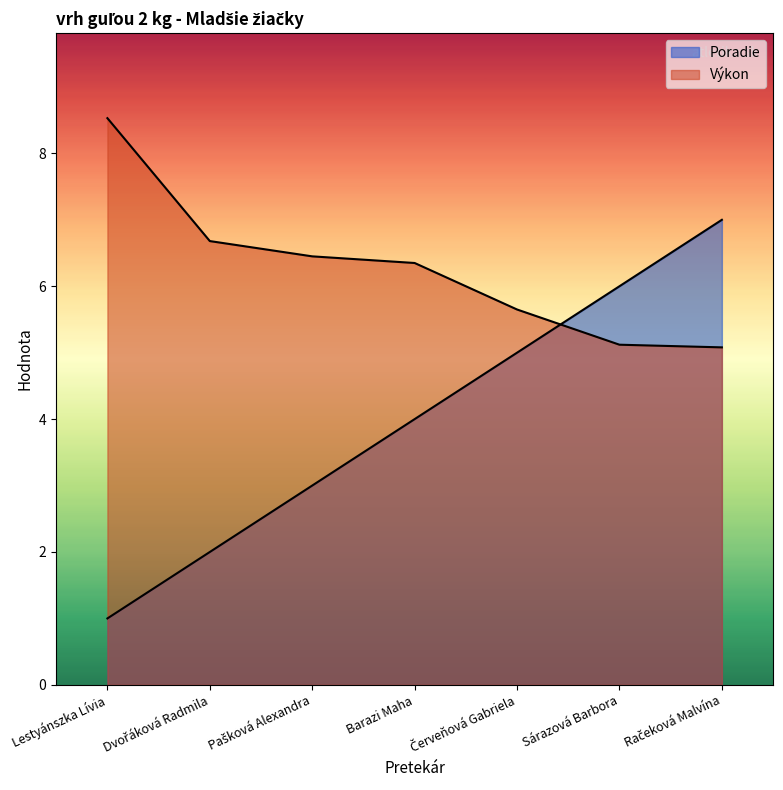

How many data points does each series have?

7